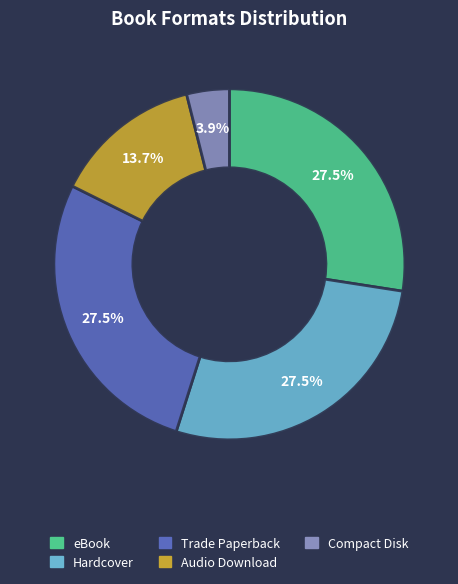

Is there a majority slice in this chart?

No